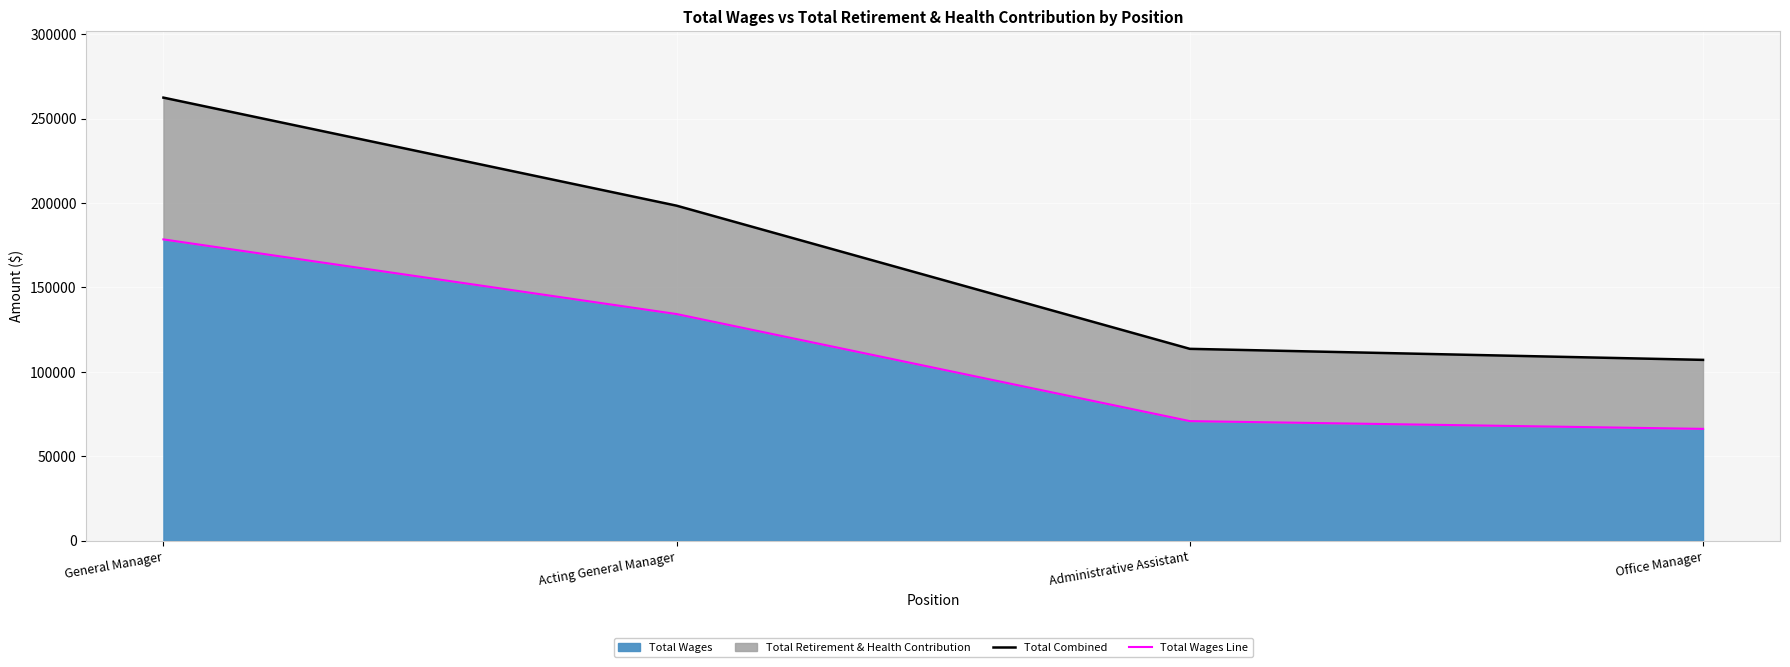

True or false: Total Wages Line has more than 1 interior local peaks.

False